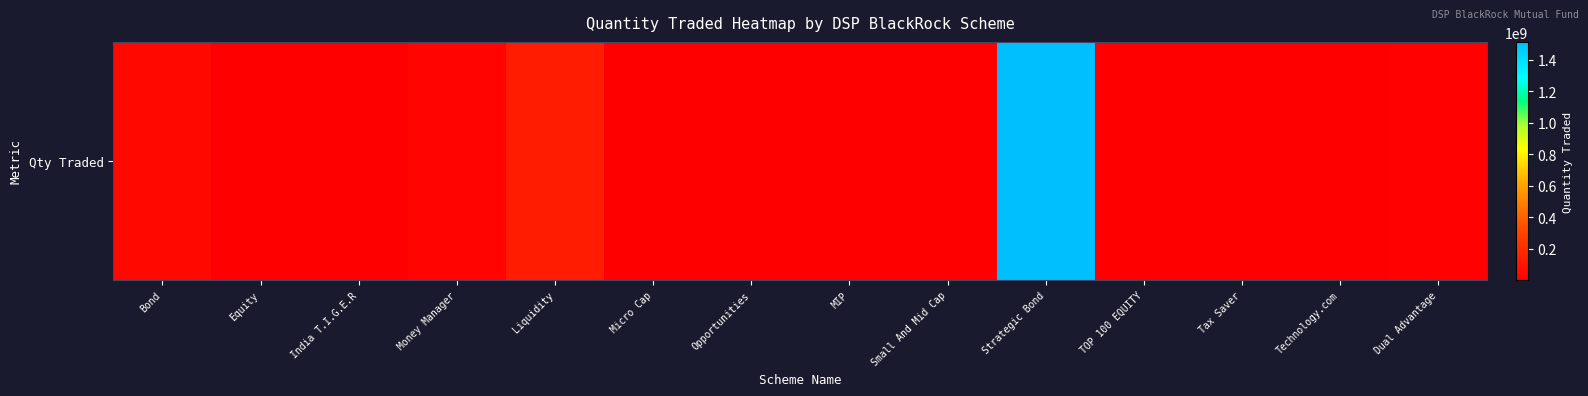

Approximately how many times larger is the value at MIP compared to Money Manager?

0.2